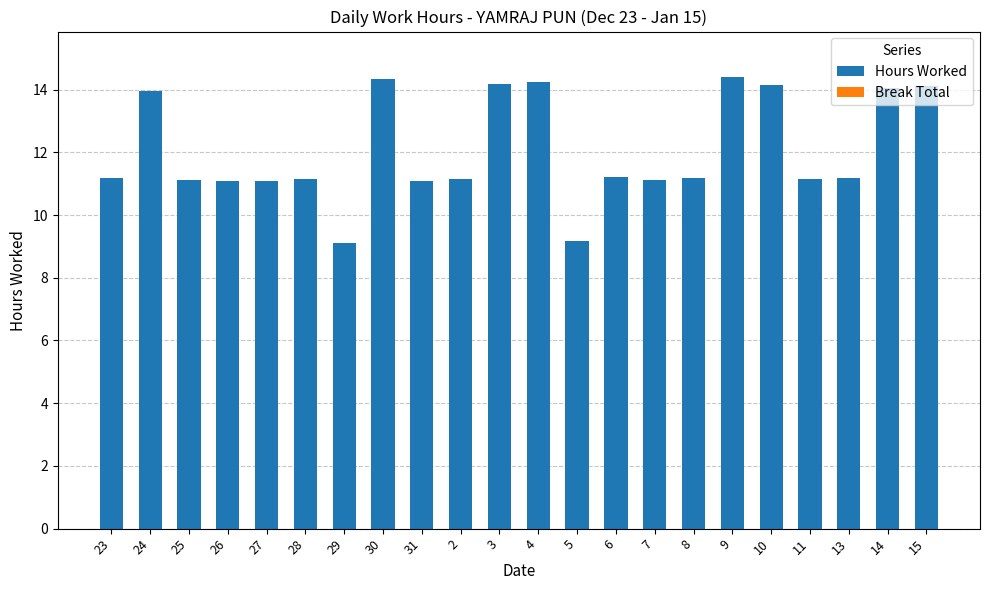

How many series are shown in this chart?

1